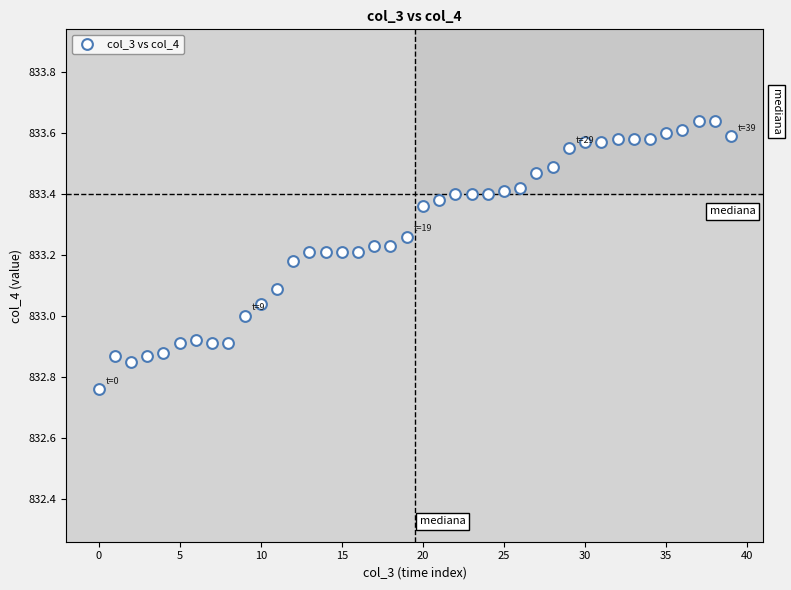

What is the range of Y values (max minus min)?

0.9